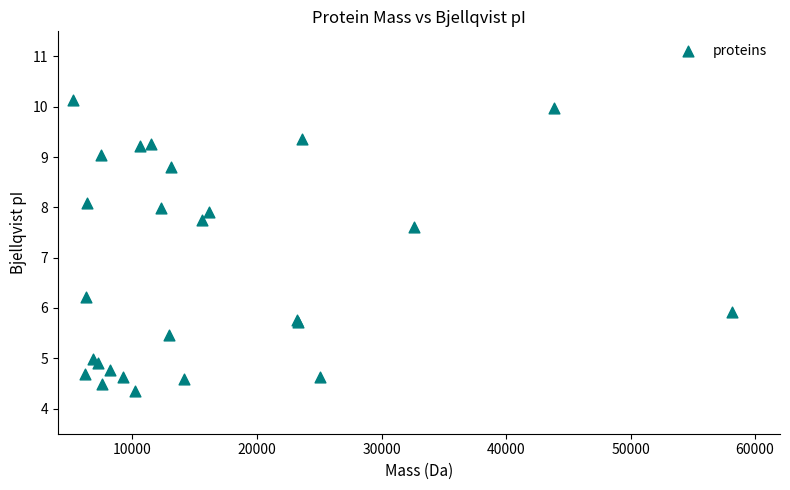

What Y value in the scatter plot is closest to 7?

7.6